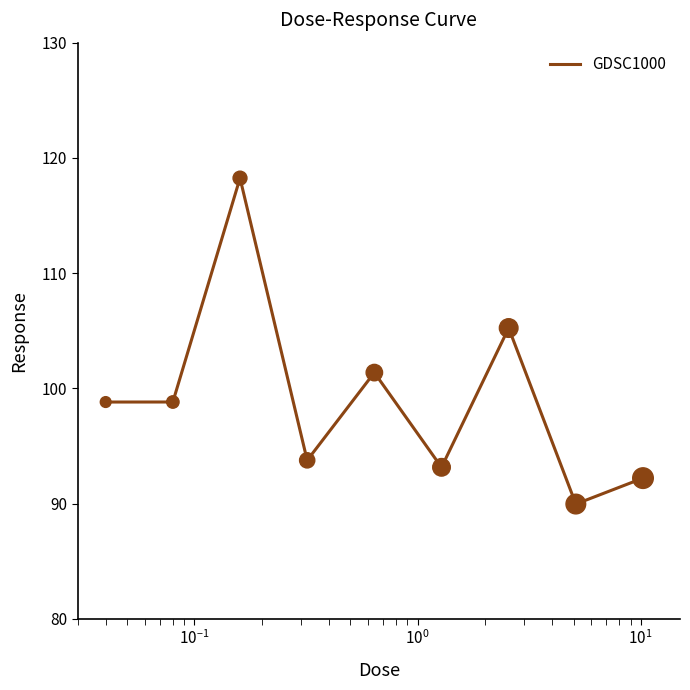

What is the difference between the maximum and minimum values?

28.3